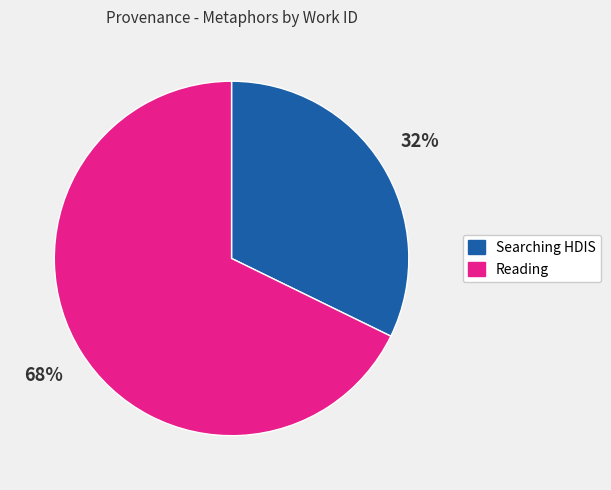

Count the number of slices in the pie.

2